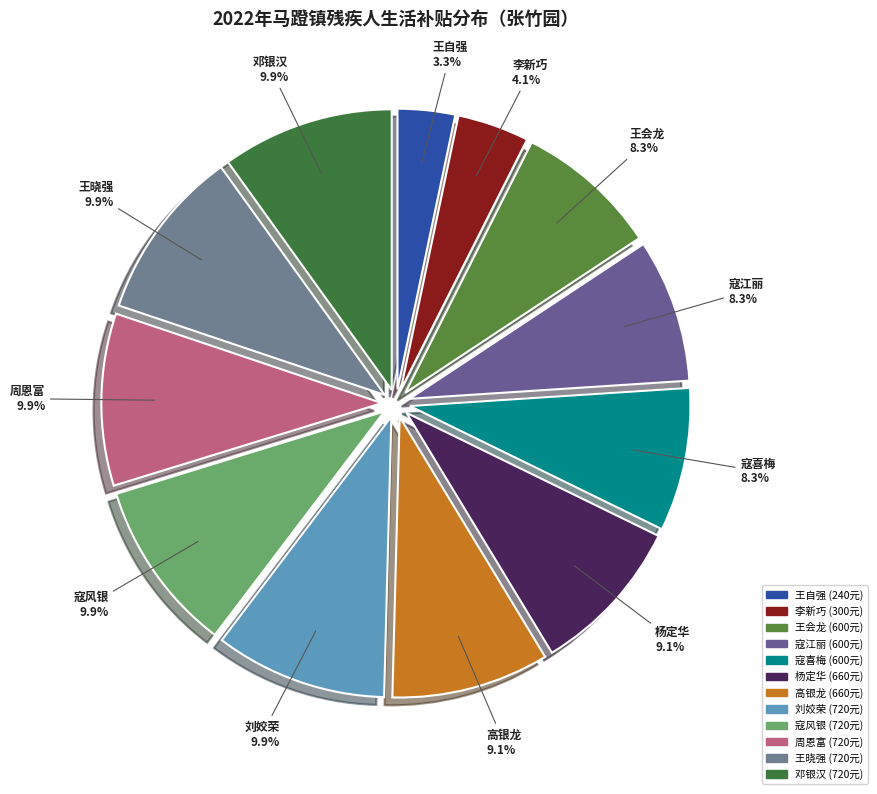

How much of the chart is everything except 刘姣荣?

90.1%